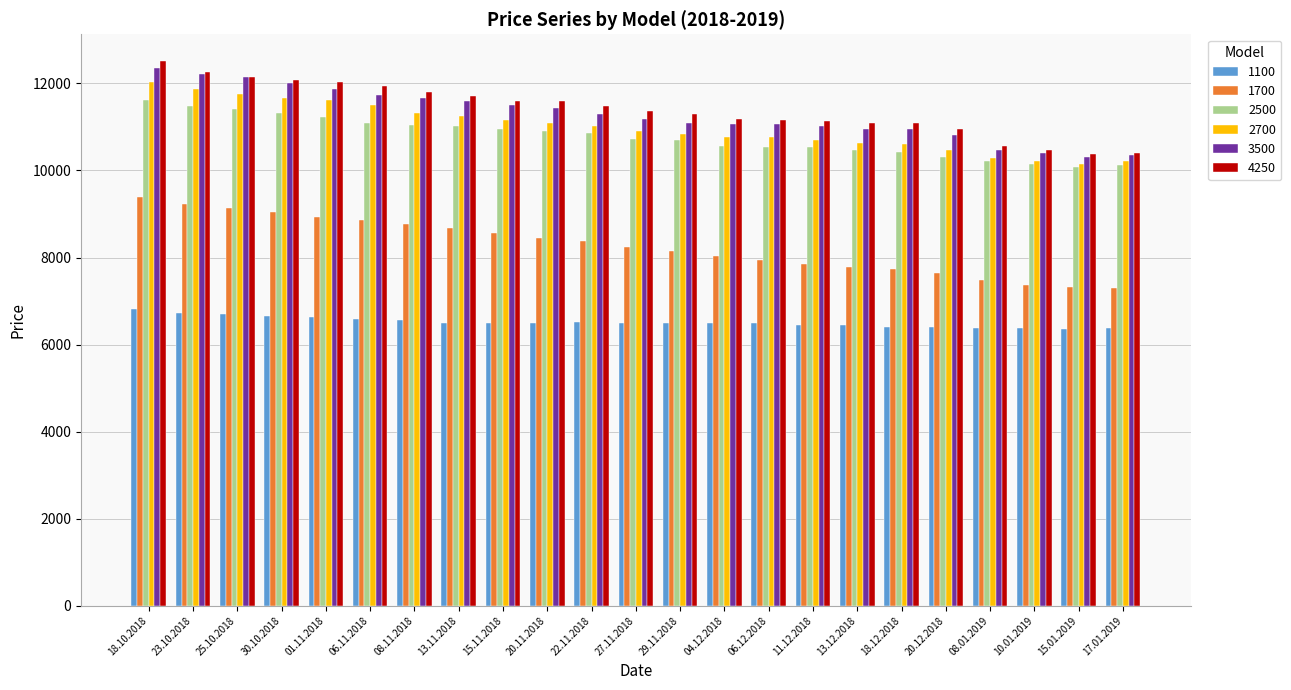

What is the value of the 3500 bar at the 17th from the left?

10951